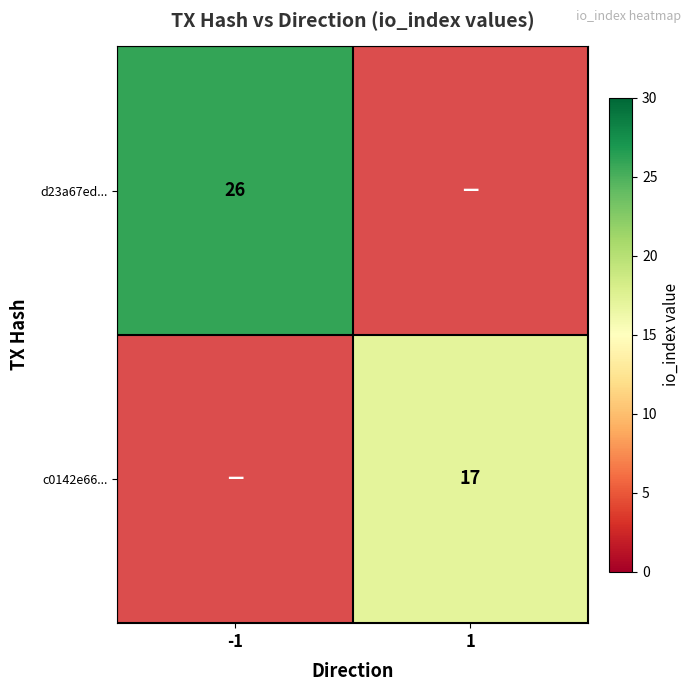

The c0142e66... series shows 17 at 1. True or false?

True